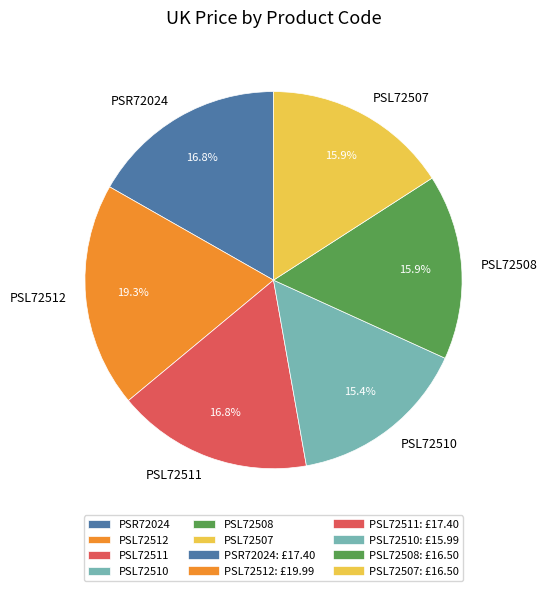

The PSL72508 slice represents 24% of the pie. True or false?

False